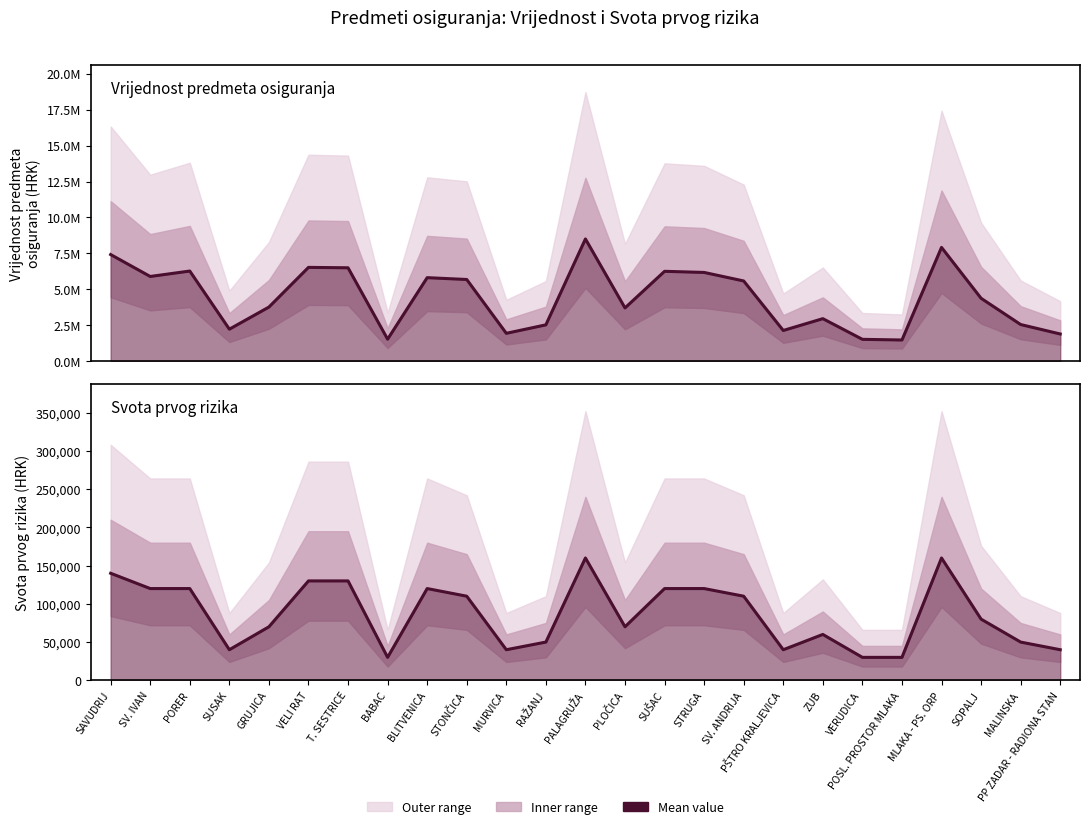

What position from the left is SOPALJ?

23